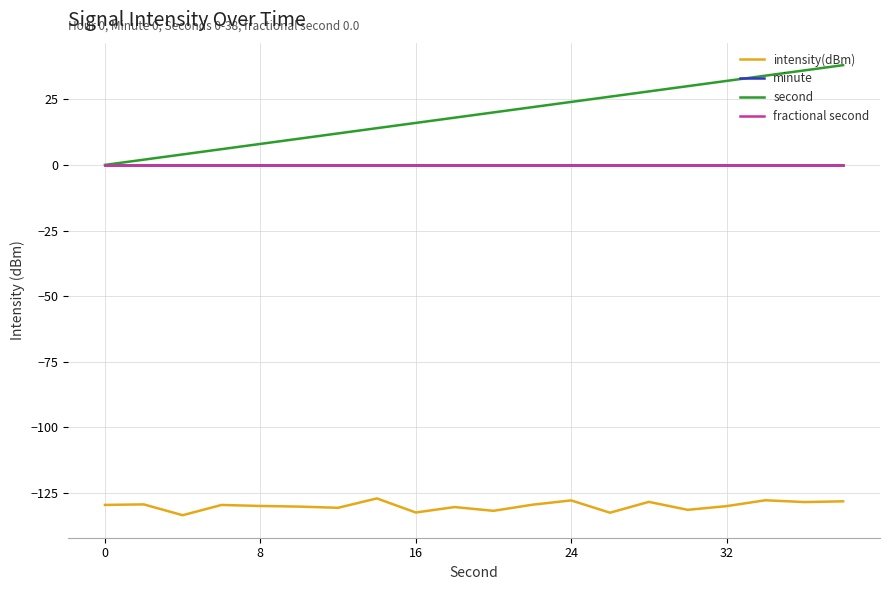

Which series has the largest range (max minus min)?

second